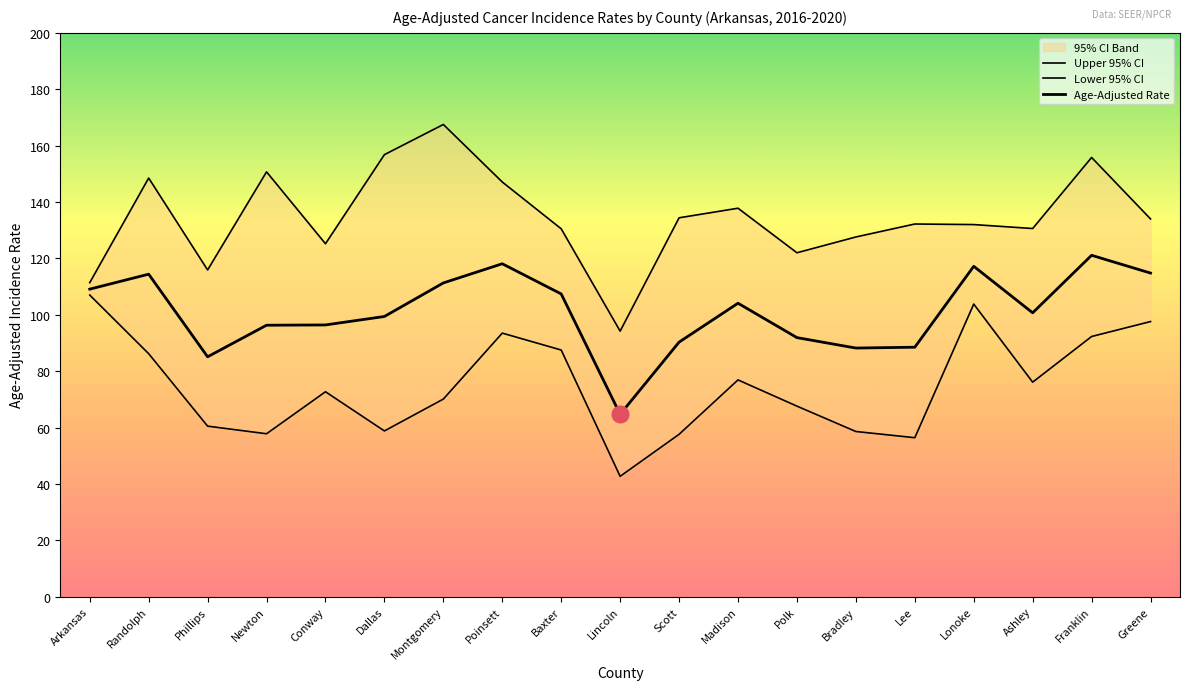

True or false: Upper 95% CI has more than 2 interior local peaks.

True